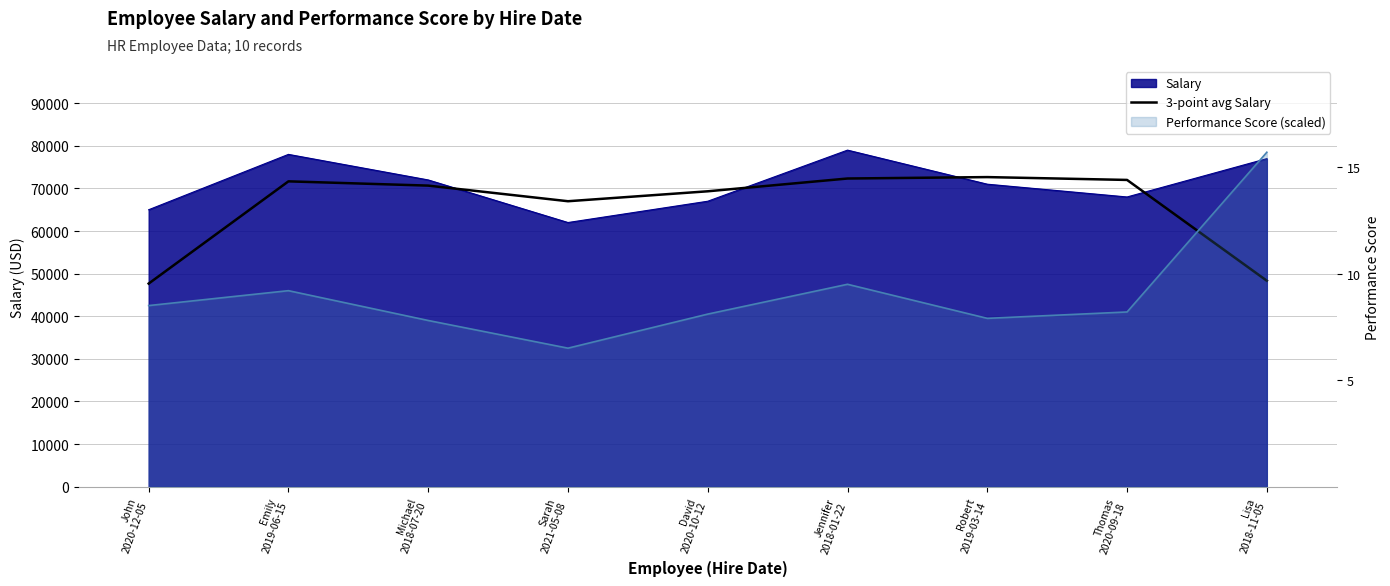

At which category does the chart reach its peak across all series?

Robert
2019-03-14